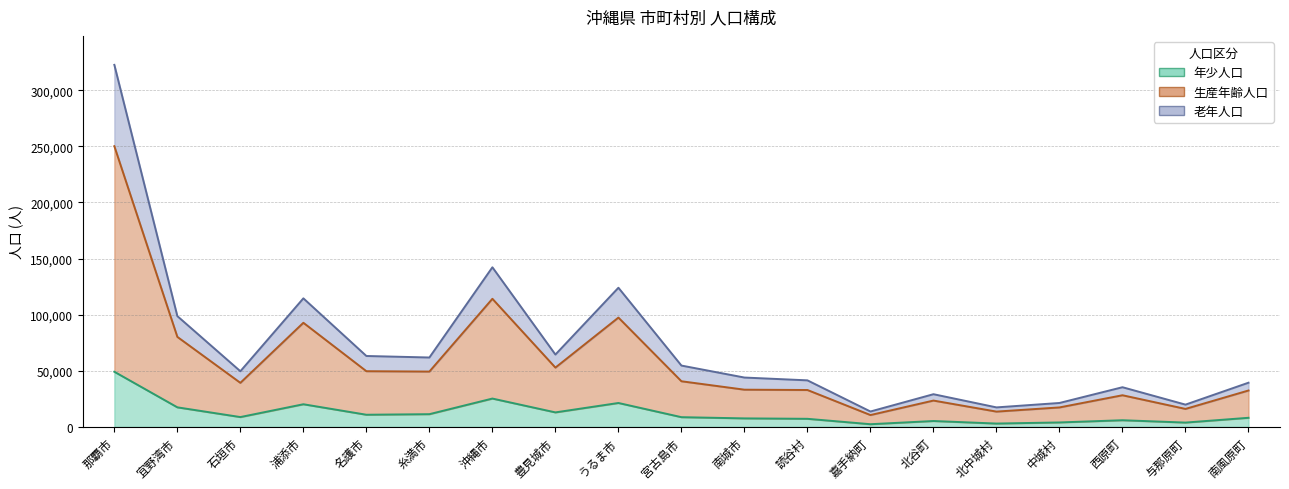

How many interior local valleys does the 生産年齢人口 series have?

6